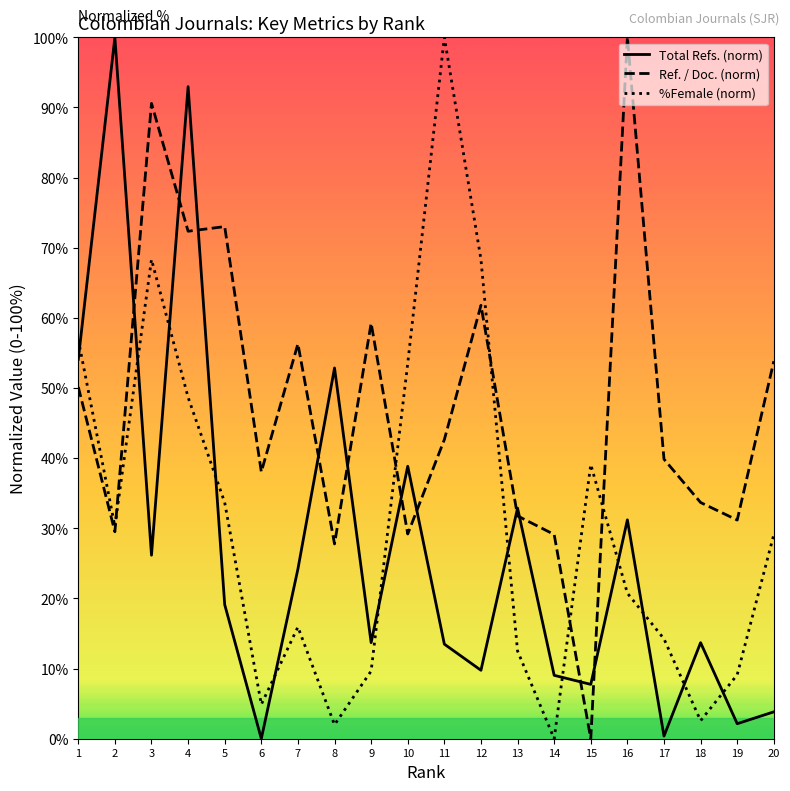

Is it true that %Female (norm) equals 101.3 at 12?

False